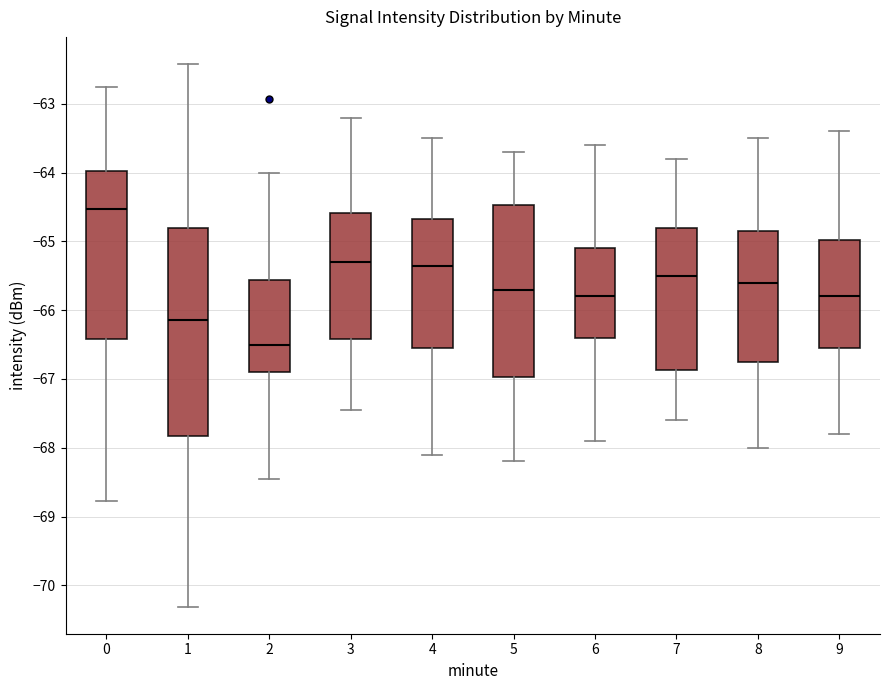

Which box has the highest median line?

0